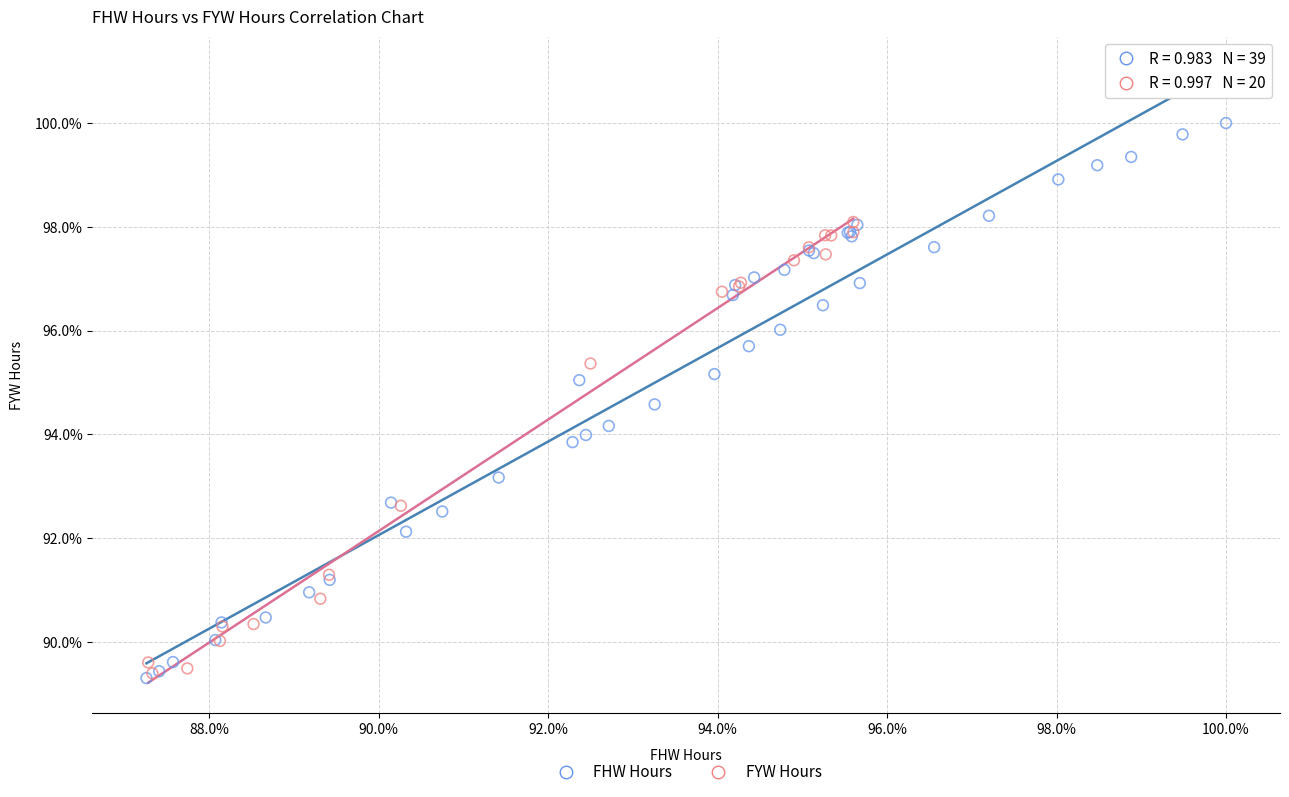

Which series has the largest Y range (max minus min)?

FHW Hours